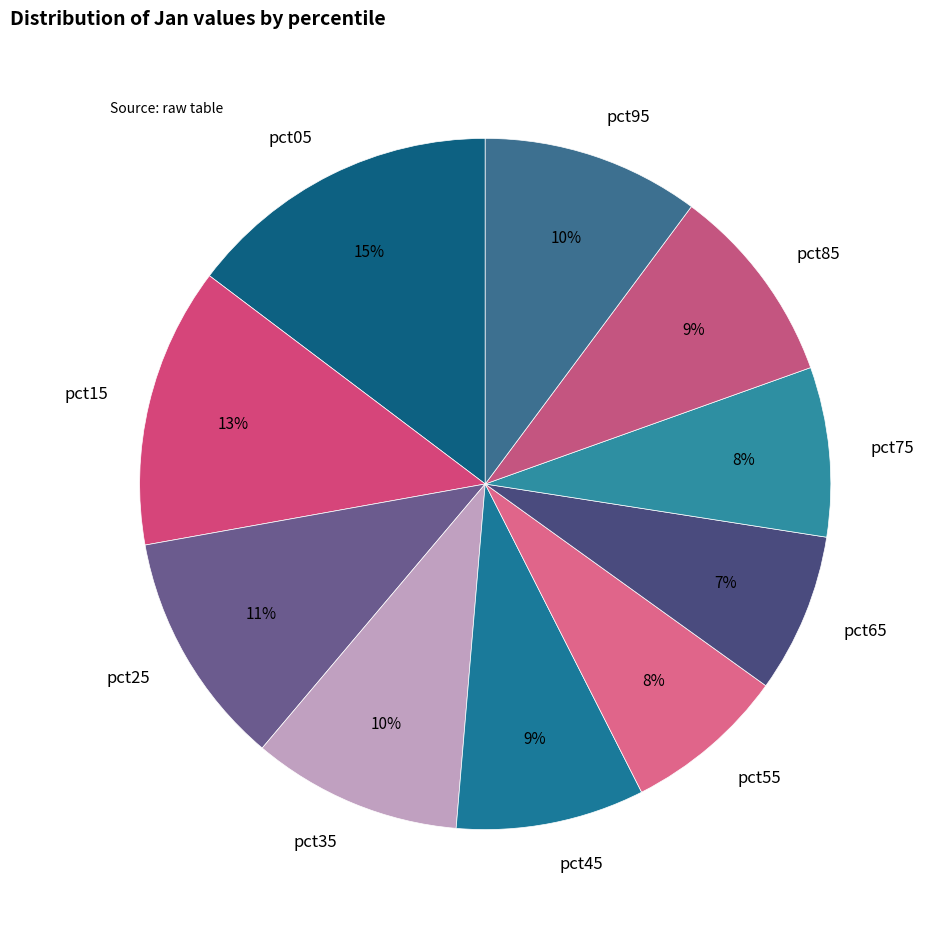

To the nearest percent, what is the difference between the pct05 and pct45 slice percentages?

6%